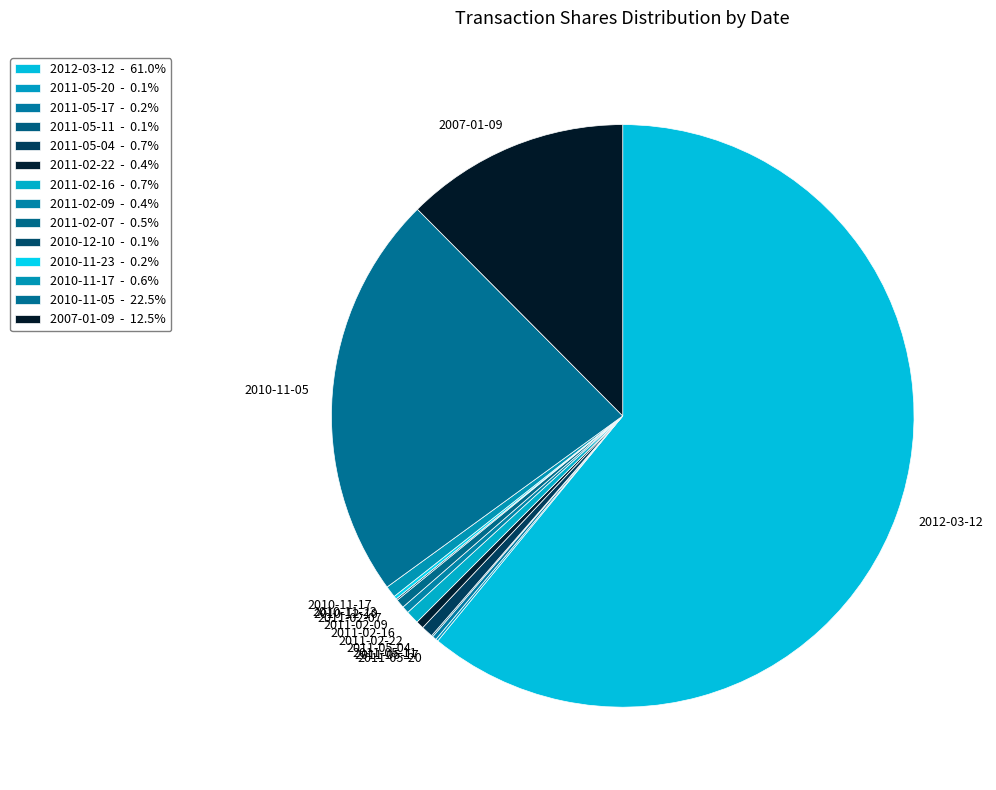

Combined, do 2007-01-09 and 2010-11-17 account for over 50%?

No